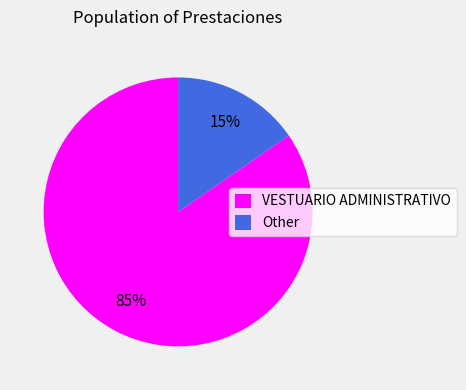

To the nearest percent, what is the combined percentage of Other and VESTUARIO ADMINISTRATIVO?

100%